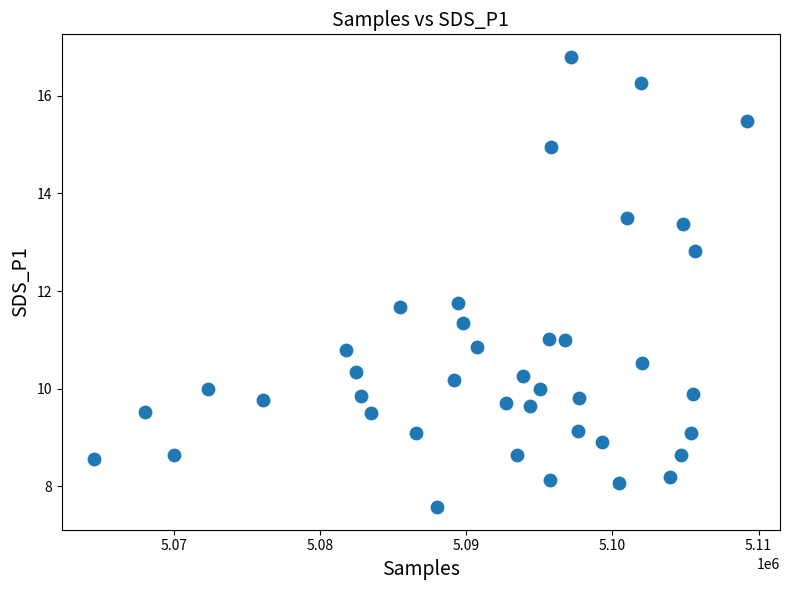

What is the range of Y values (max minus min)?

9.2